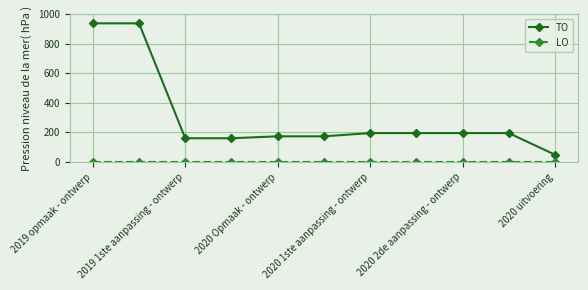

What is the maximum value shown in the chart?

937